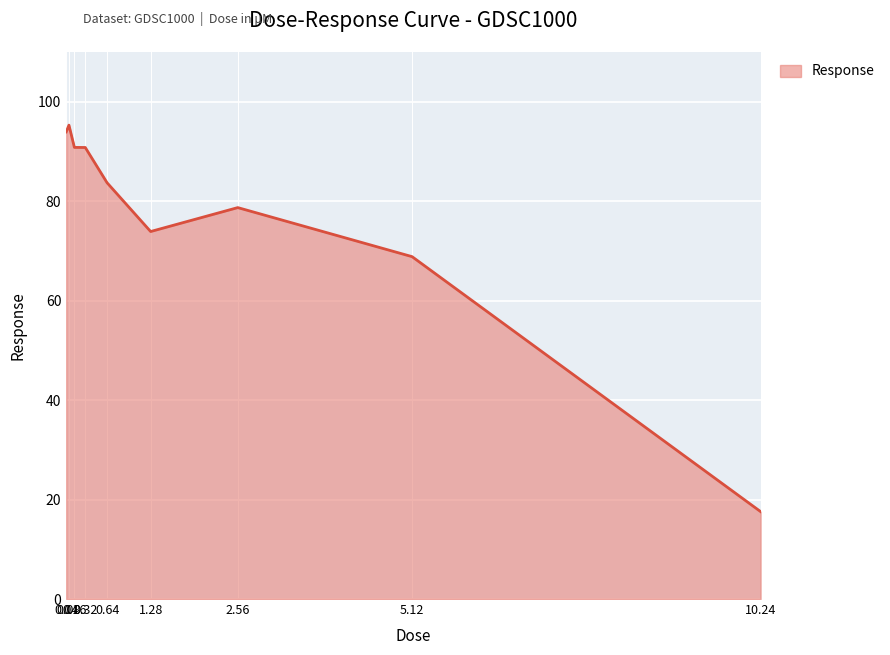

Which category has the lowest value across all series?

10.24